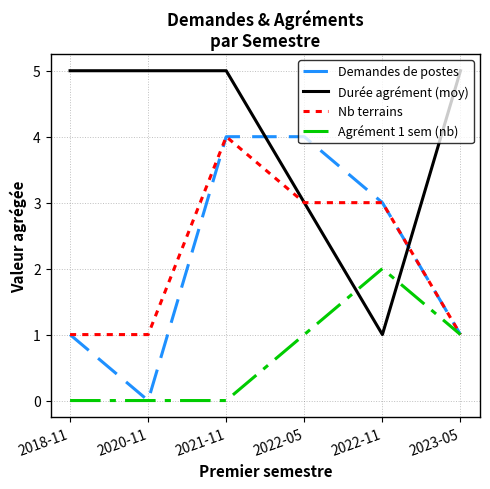

How many lines are shown in the chart?

4